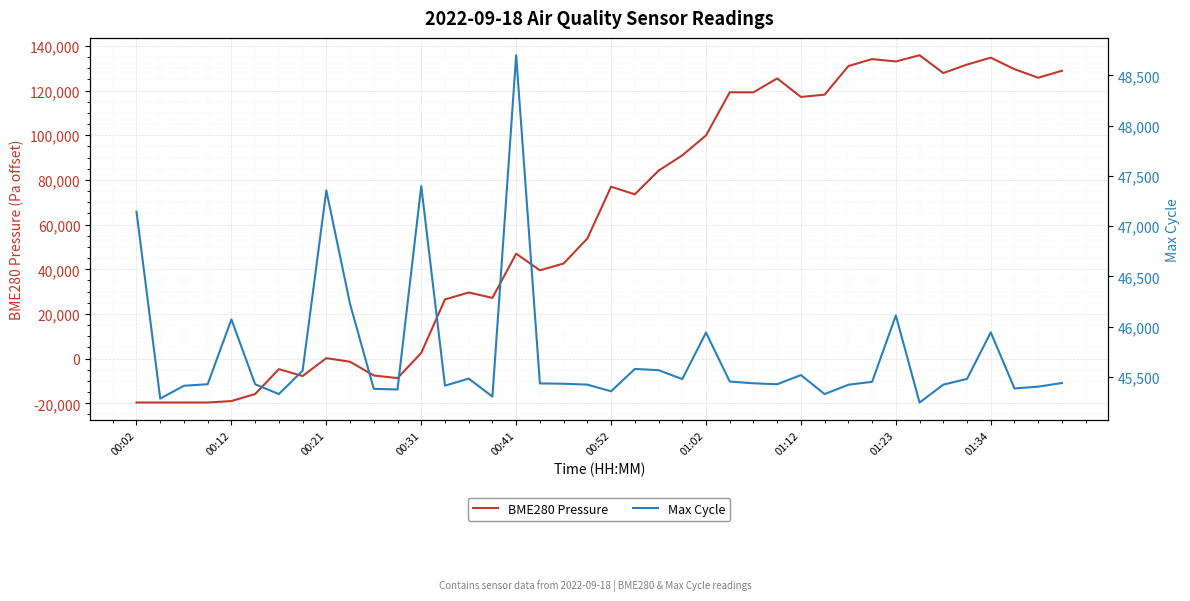

True or false: BME280 Pressure and Max Cycle cross at least once.

True